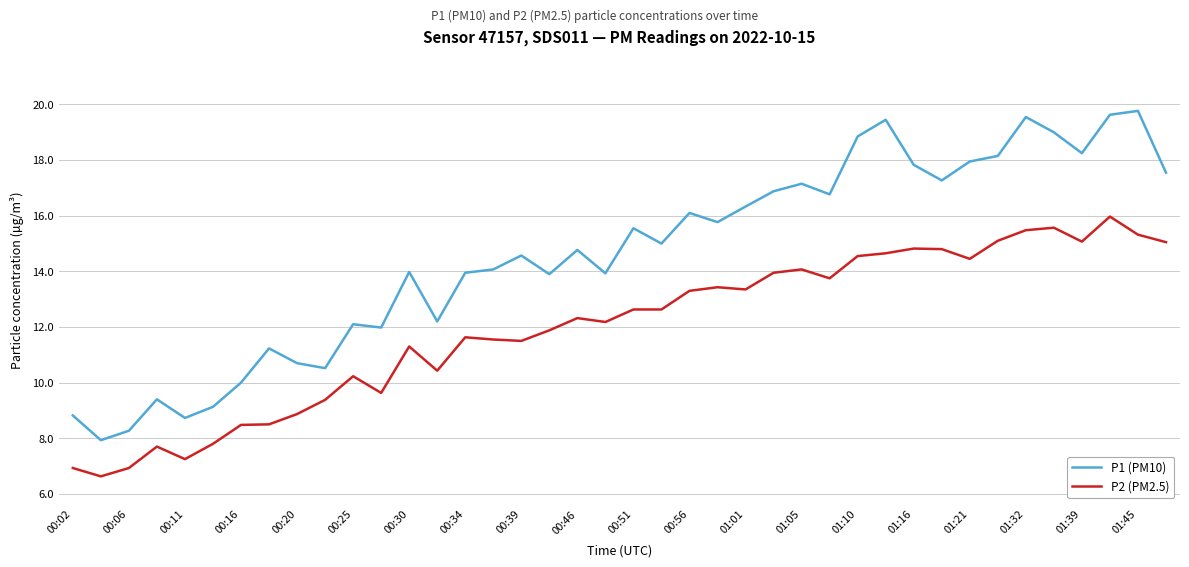

Which series has the largest total across all categories?

P1 (PM10)